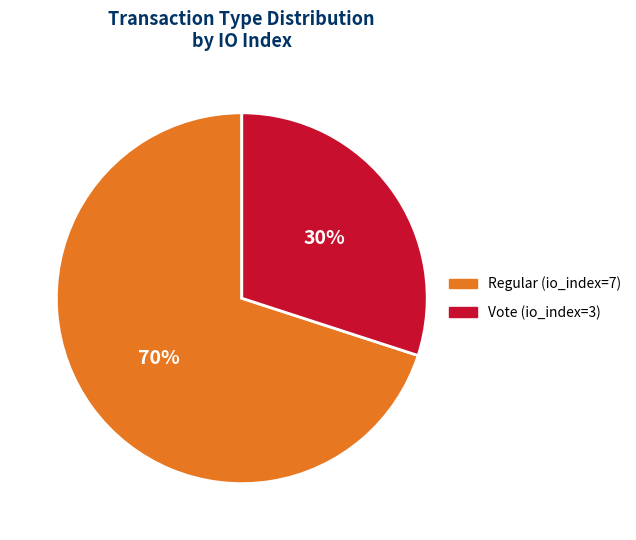

Is Regular (io_index=7) the majority of the pie?

Yes